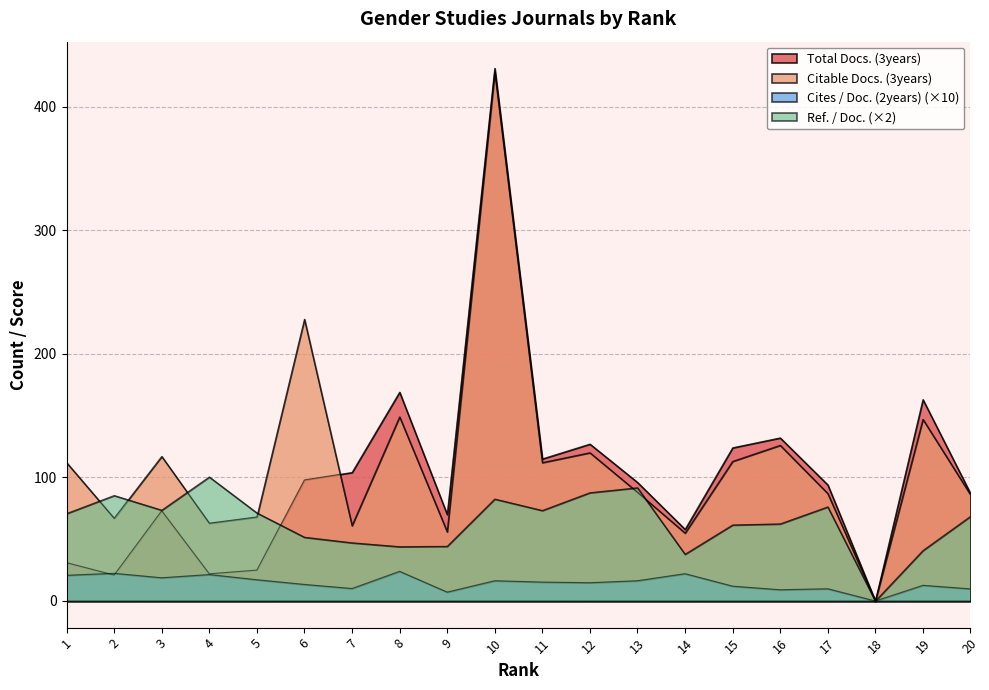

How many intersections are there between Citable Docs. (3years) and Total Docs. (3years)?

1